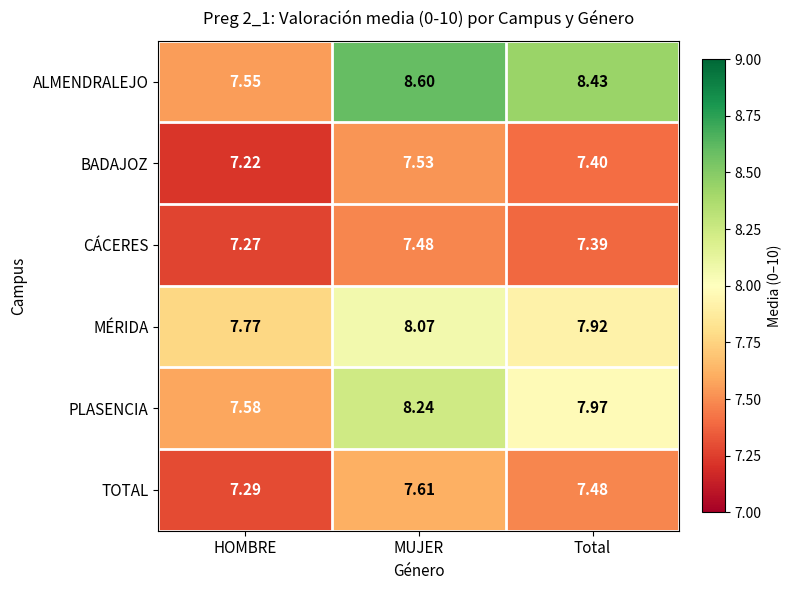

List the series in order of their peak value, lowest first.

CÁCERES, BADAJOZ, TOTAL, MÉRIDA, PLASENCIA, ALMENDRALEJO